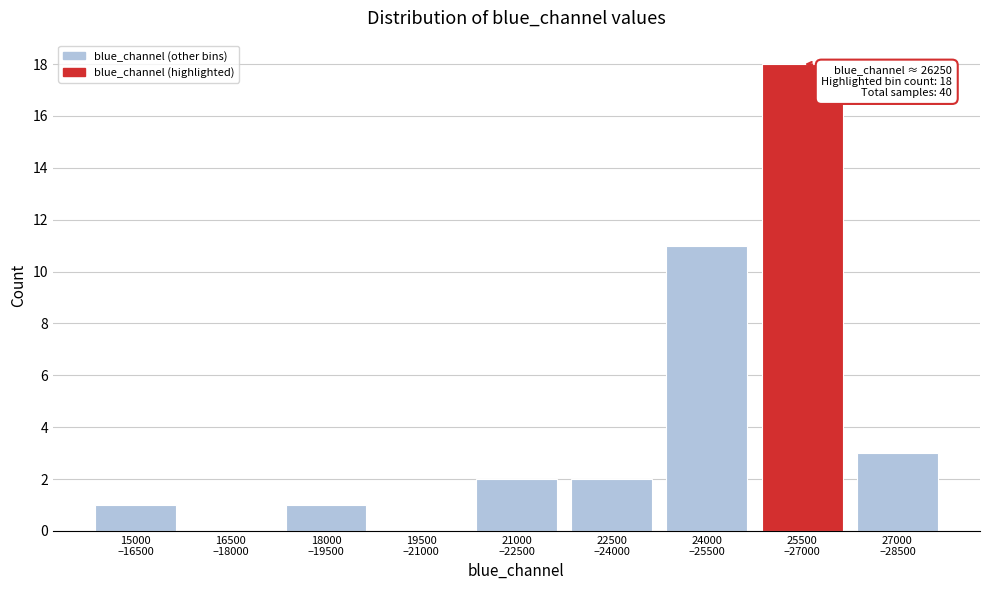

What is the sum of all values?

38